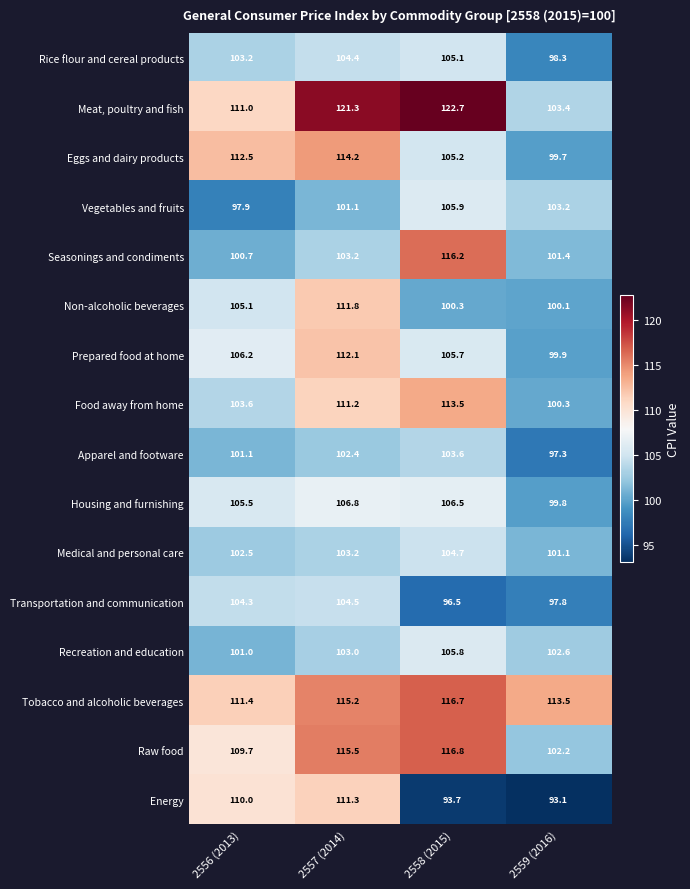

What is the average value of the Eggs and dairy products series?

107.9